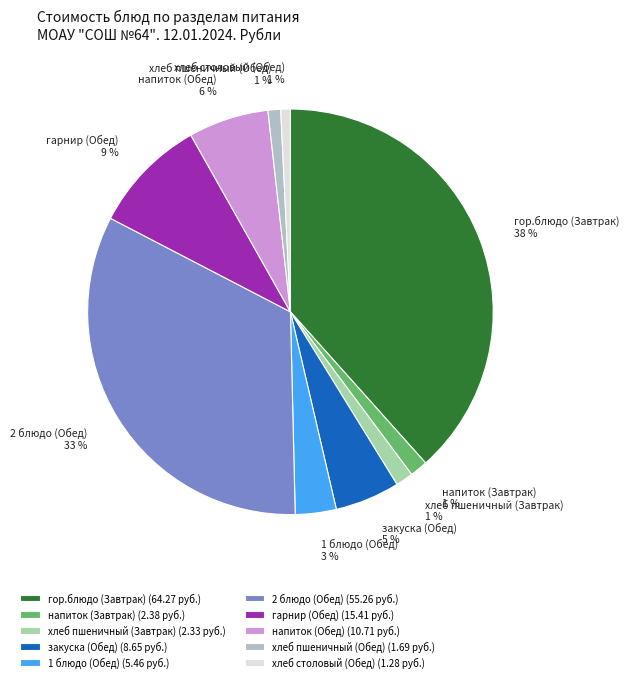

Is there a majority slice in this chart?

No